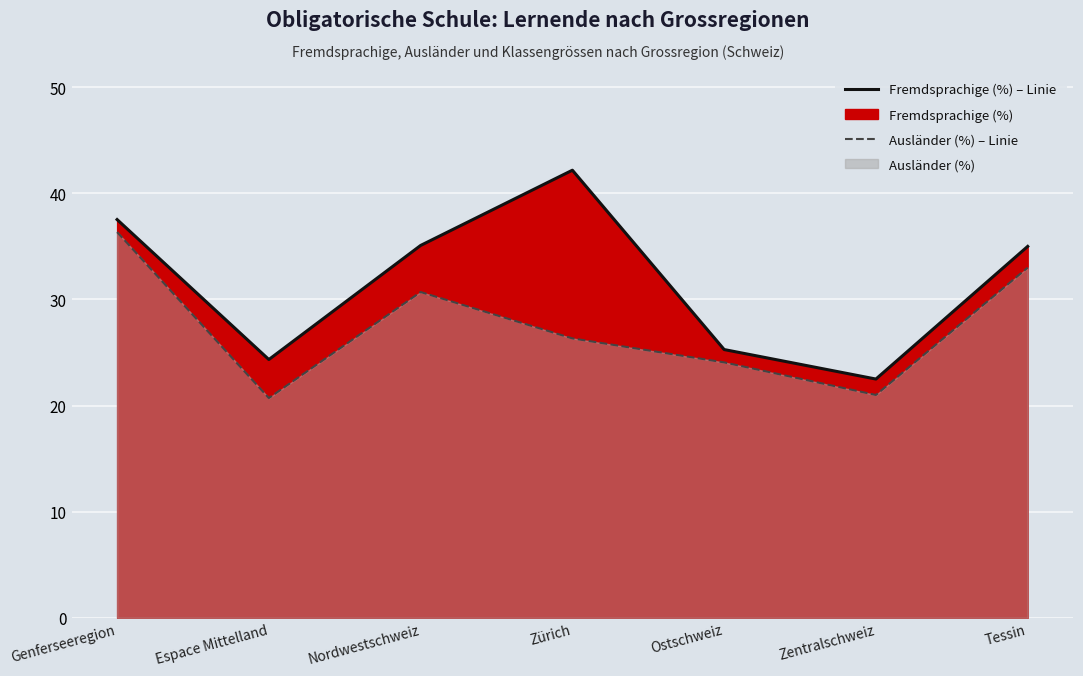

Is it true that Ausländer (%) – Linie equals 36.4 at Genferseeregion?

True